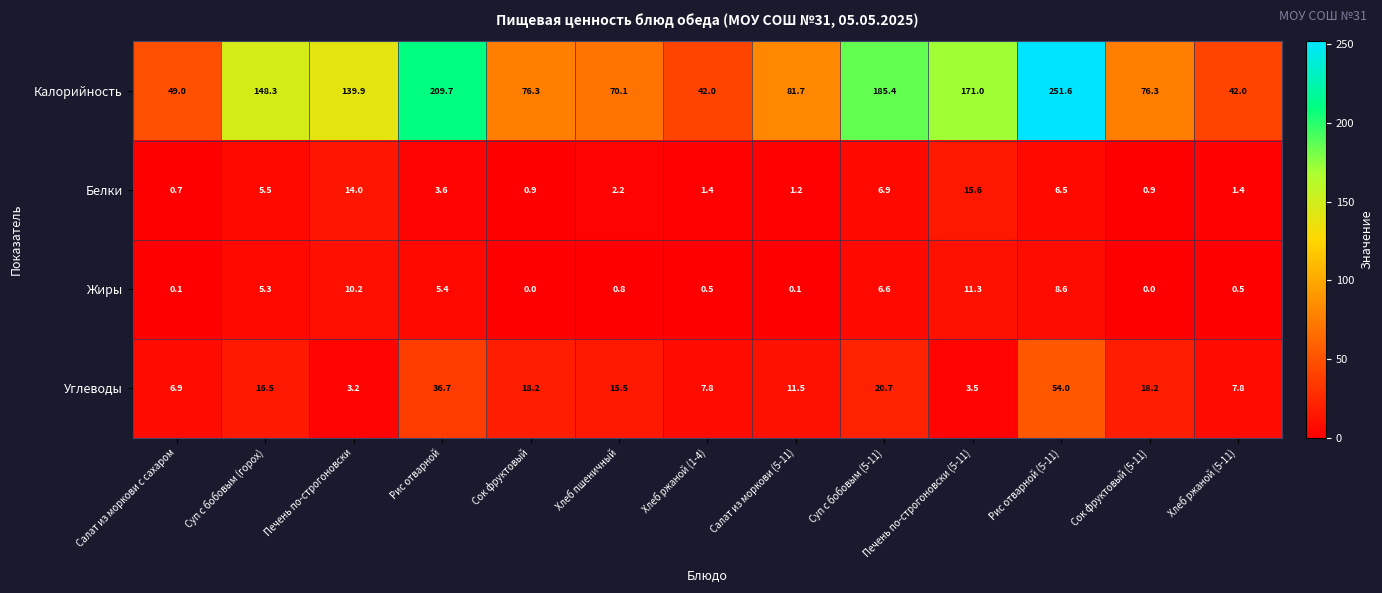

What is the difference between the maximum and minimum values in the Белки series?

14.9